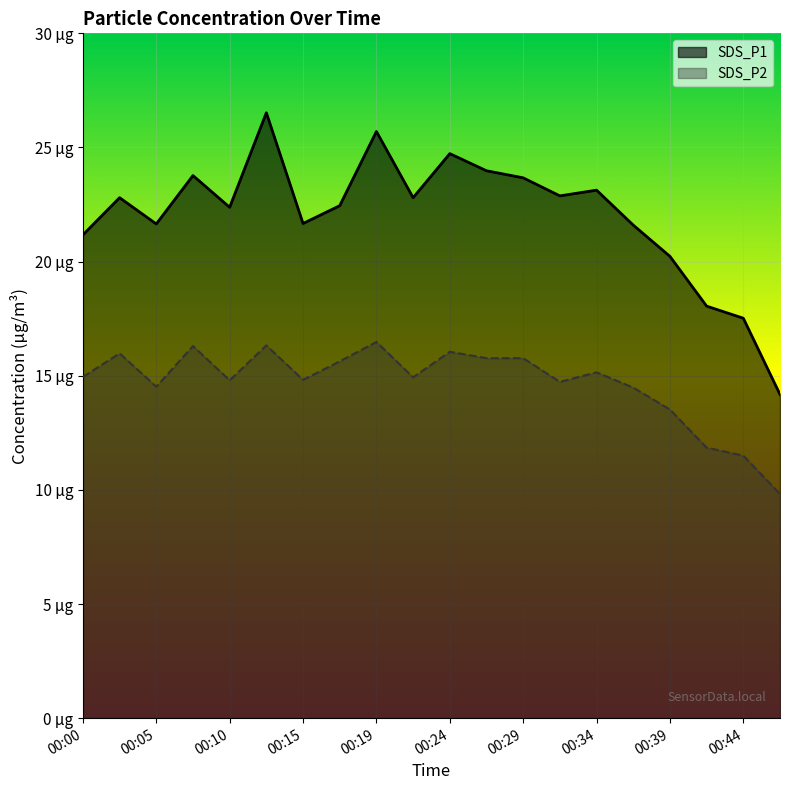

Where does the SDS_P1 series first go above 22?

00:02